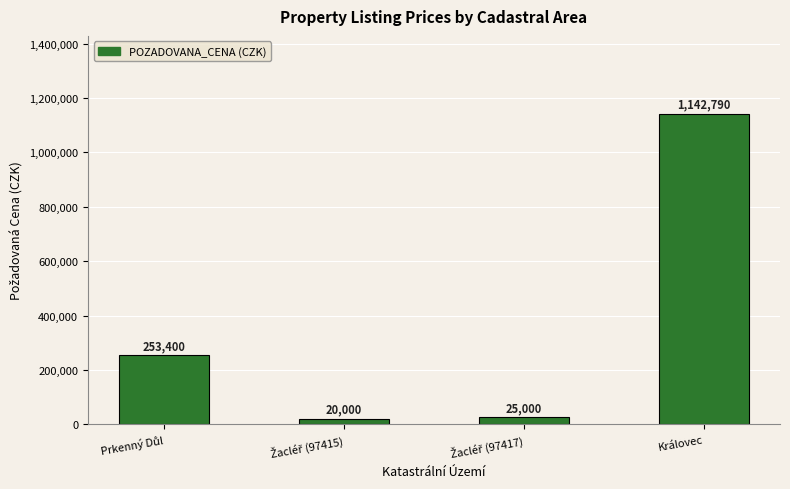

What is the smallest value displayed?

20000